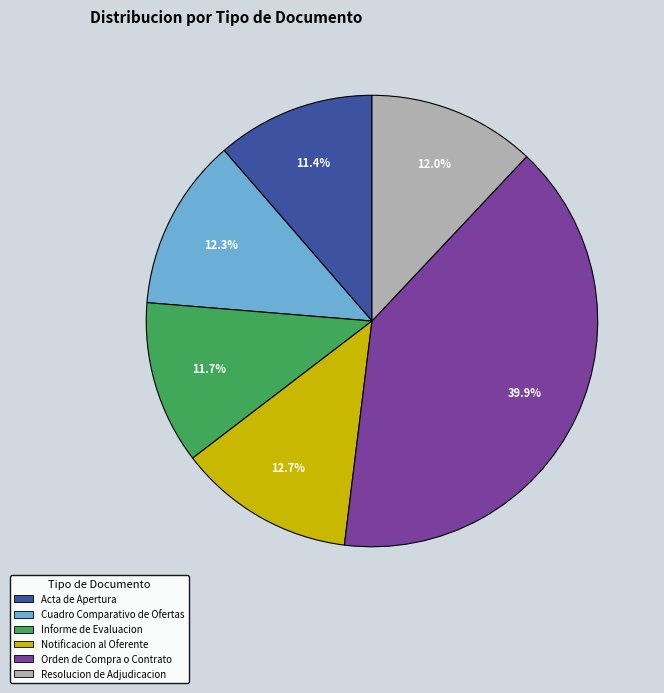

What portion of the pie excludes Cuadro Comparativo de Ofertas?

87.7%